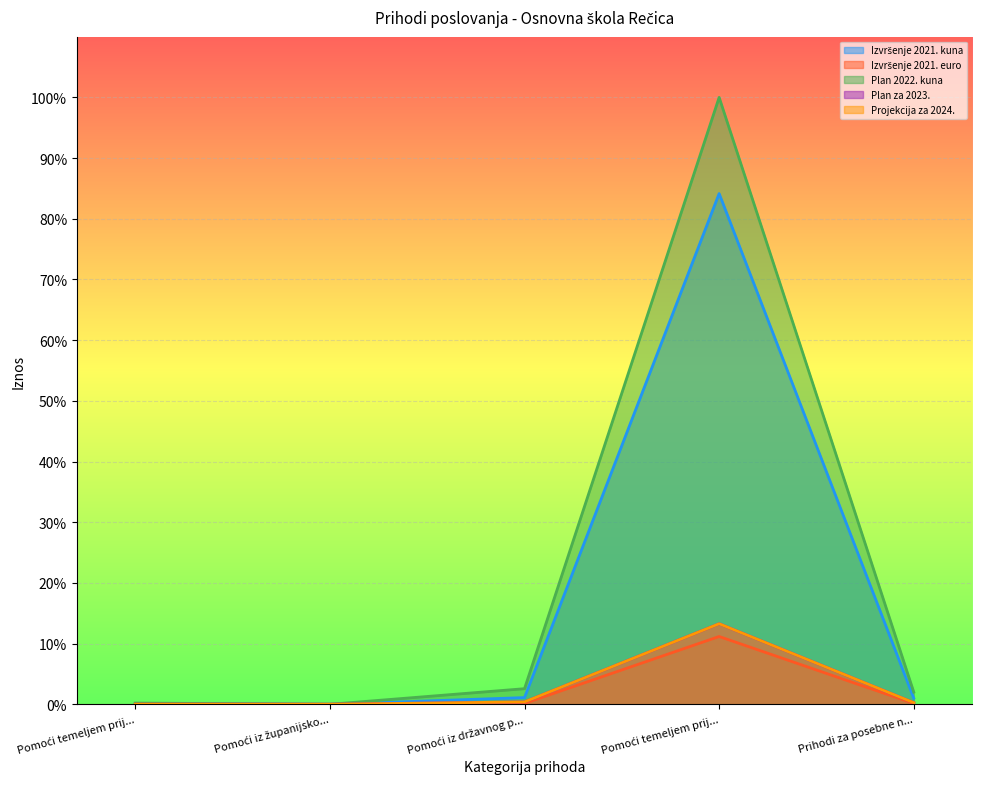

Is the value of Izvršenje 2021. euro at Pomoći iz državnog p... greater than the value of Izvršenje 2021. kuna at Pomoći iz županijsko...?

Yes